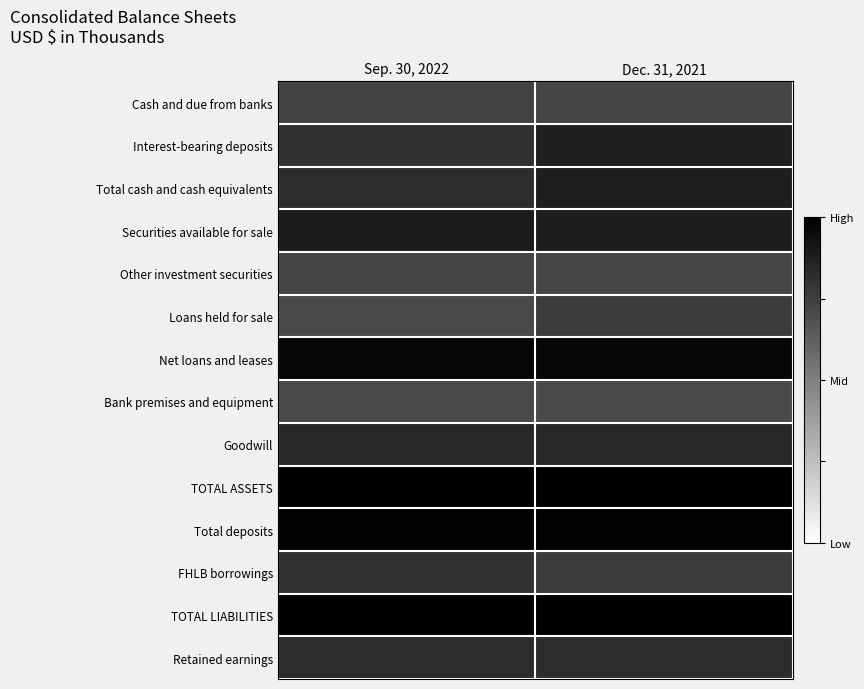

Reading left to right, list all the values displayed in this chart.

Cash and due from banks: Sep. 30, 2022=0.7	Dec. 31, 2021=0.7
Interest-bearing deposits: Sep. 30, 2022=0.8	Dec. 31, 2021=0.9
Total cash and cash equivalents: Sep. 30, 2022=0.8	Dec. 31, 2021=0.9
Securities available for sale: Sep. 30, 2022=0.9	Dec. 31, 2021=0.9
Other investment securities: Sep. 30, 2022=0.7	Dec. 31, 2021=0.7
Loans held for sale: Sep. 30, 2022=0.7	Dec. 31, 2021=0.8
Net loans and leases: Sep. 30, 2022=1.0	Dec. 31, 2021=1.0
Bank premises and equipment: Sep. 30, 2022=0.7	Dec. 31, 2021=0.7
Goodwill: Sep. 30, 2022=0.8	Dec. 31, 2021=0.8
TOTAL ASSETS: Sep. 30, 2022=1.0	Dec. 31, 2021=1.0
Total deposits: Sep. 30, 2022=1.0	Dec. 31, 2021=1.0
FHLB borrowings: Sep. 30, 2022=0.8	Dec. 31, 2021=0.8
TOTAL LIABILITIES: Sep. 30, 2022=1.0	Dec. 31, 2021=1.0
Retained earnings: Sep. 30, 2022=0.8	Dec. 31, 2021=0.8